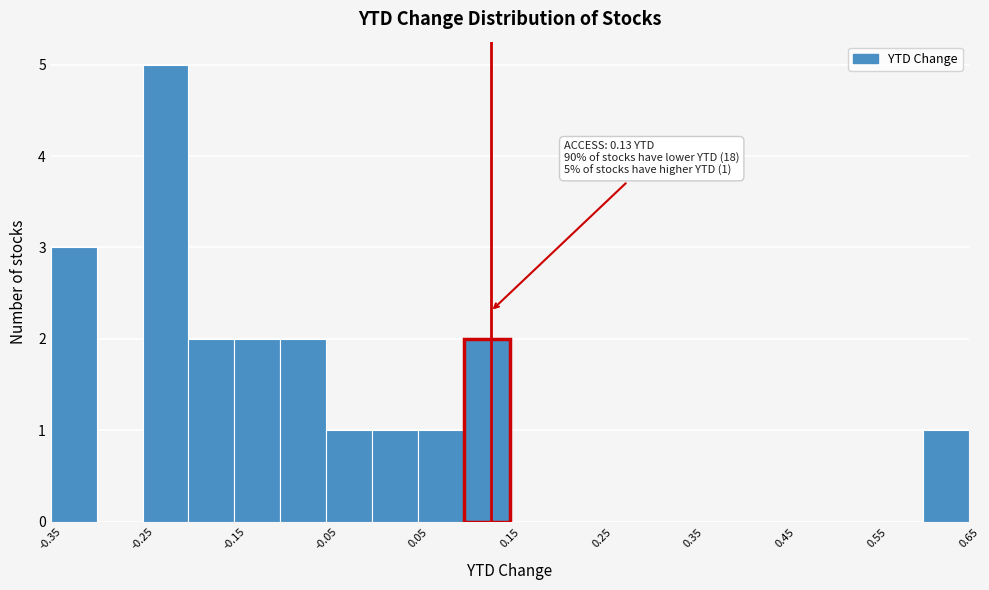

Which range on the x-axis has the tallest bar?

-0.25 to -0.20